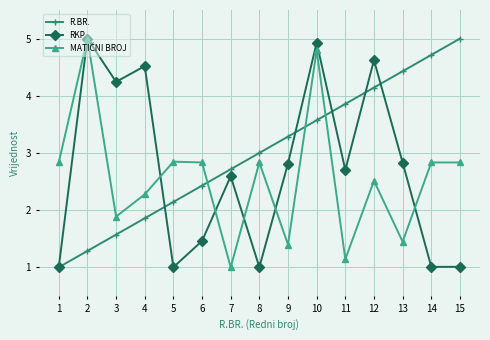

What is the sum of the RKP values at 3 and 6?

5.7